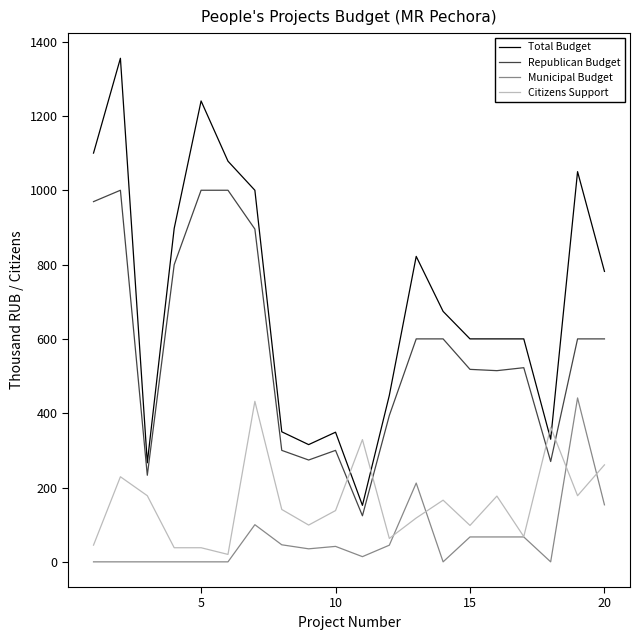

Which series has the largest total across all categories?

Total Budget